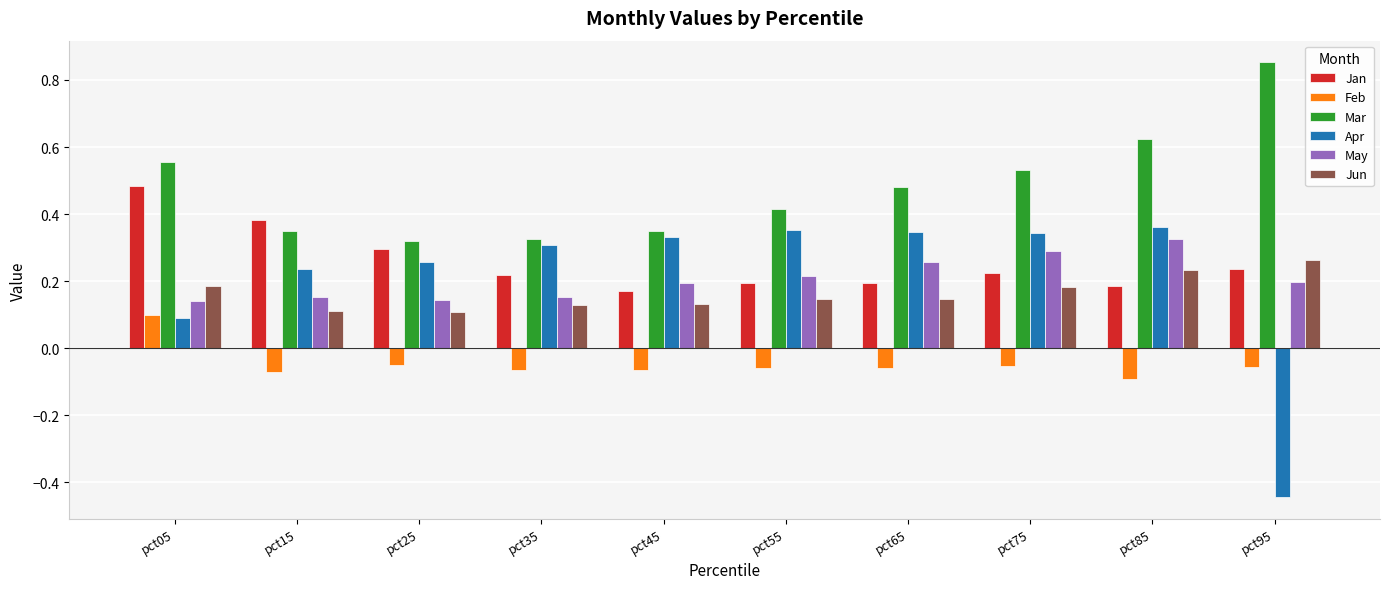

How many categories are shown in the chart?

10